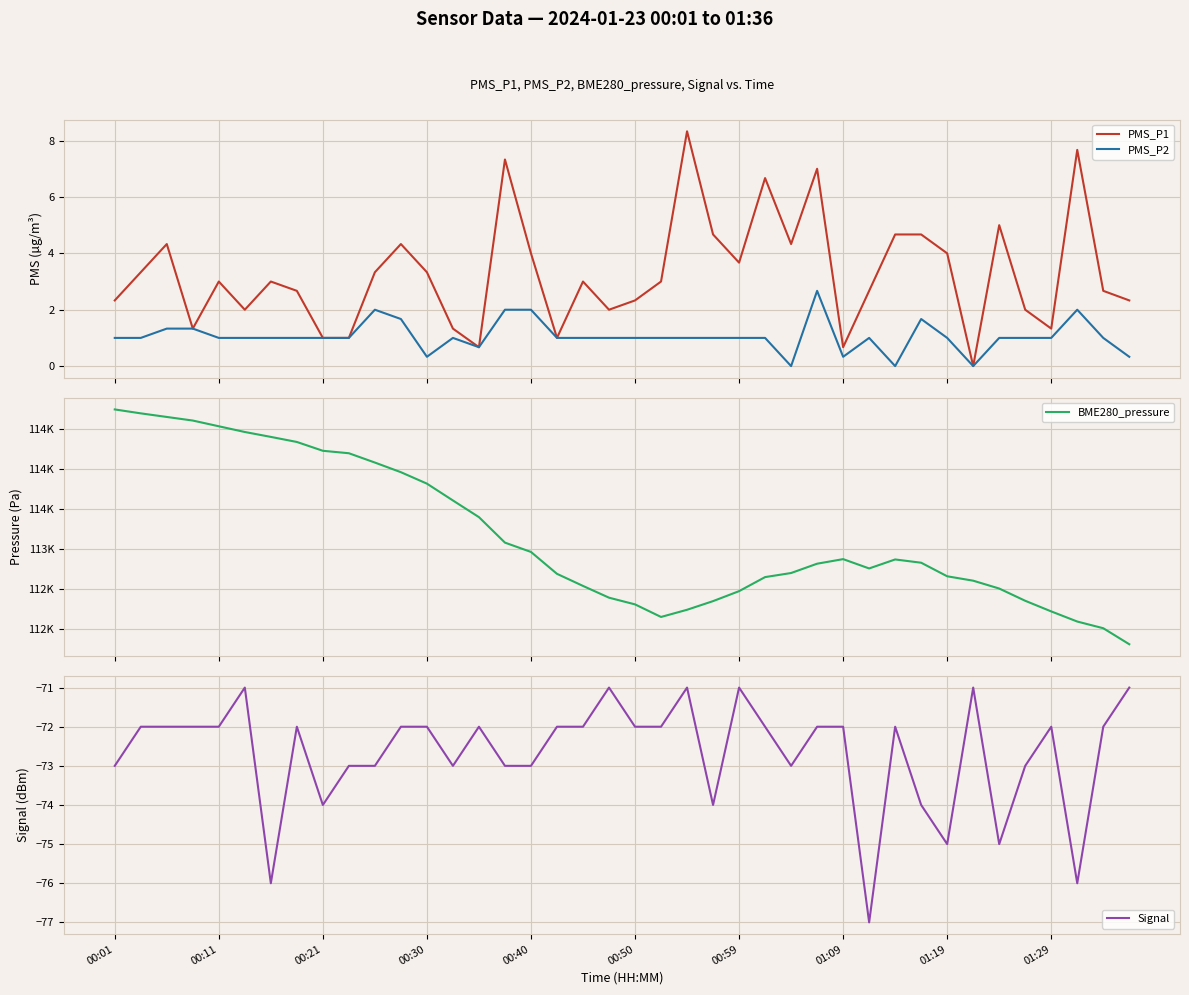

At which category is the sum across all series the highest?

00:01